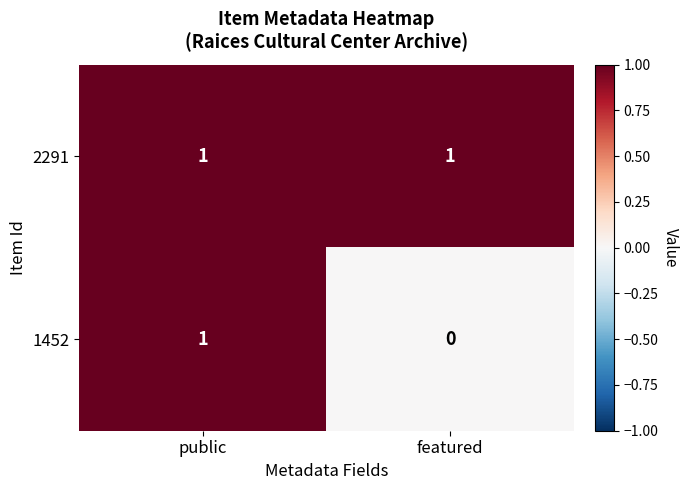

At which label is 1452 closest to 0?

featured